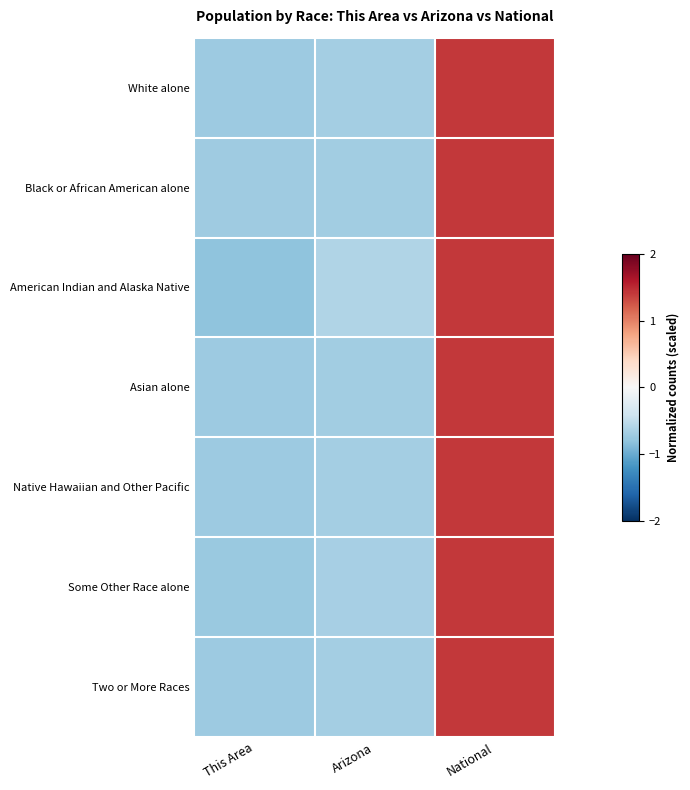

Which series has the largest total across all categories?

Black or African American alone